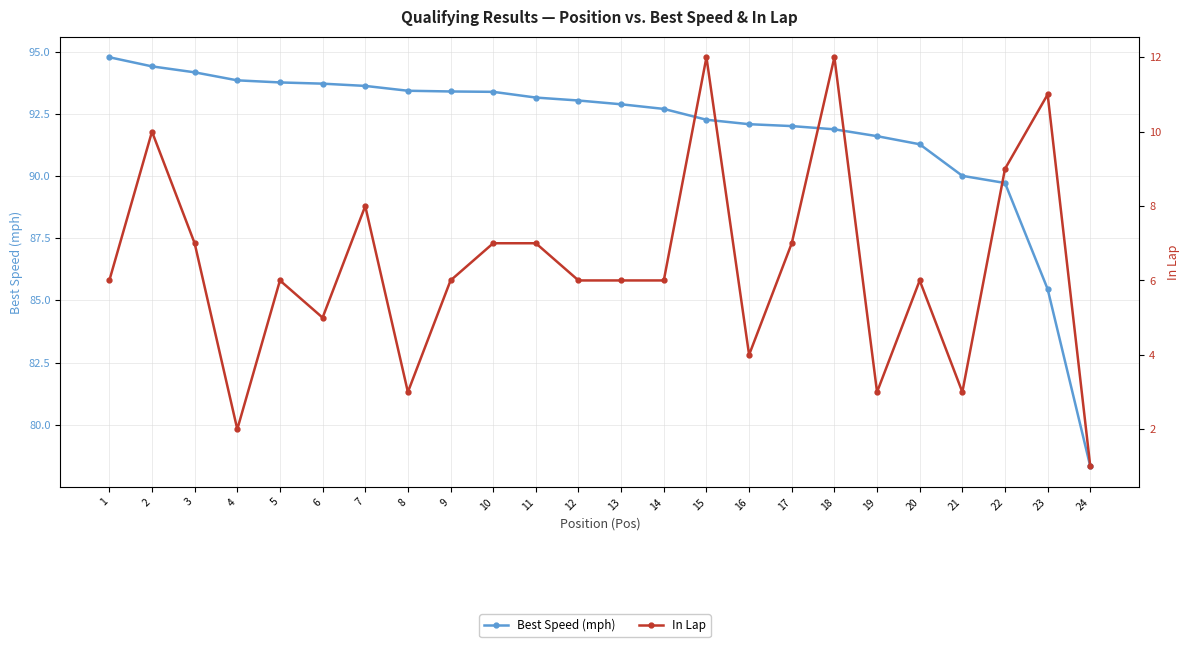

Which category has the lowest value in the Best Speed (mph) series?

24